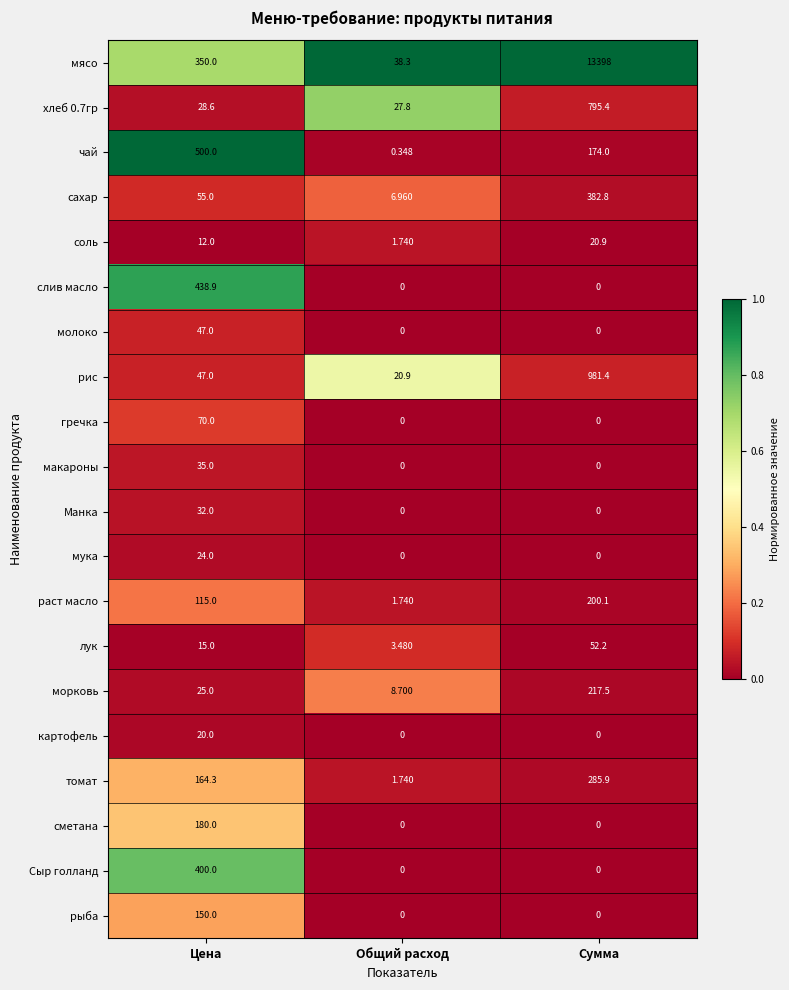

At which category is the sum across all series the highest?

Сумма